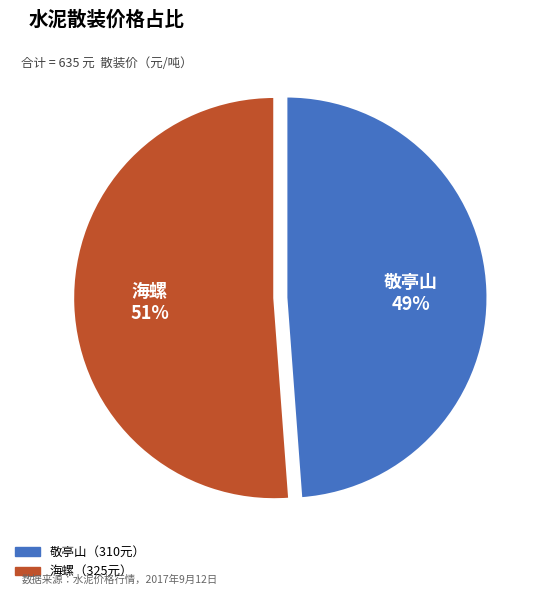

Does any single category account for the majority?

Yes